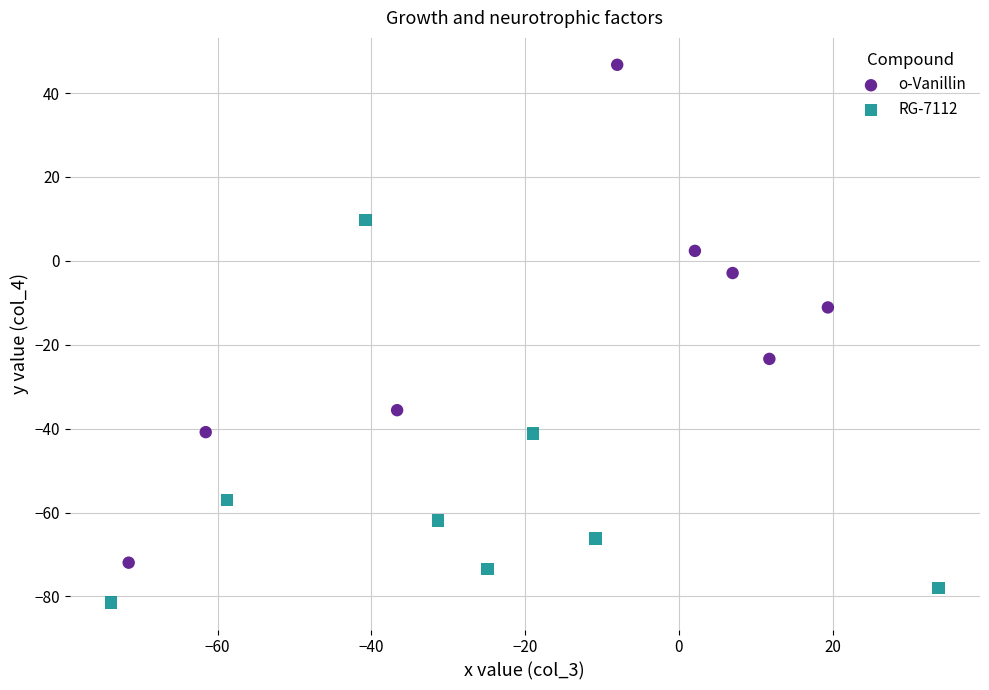

What are all the series names shown in the legend?

o-Vanillin, RG-7112